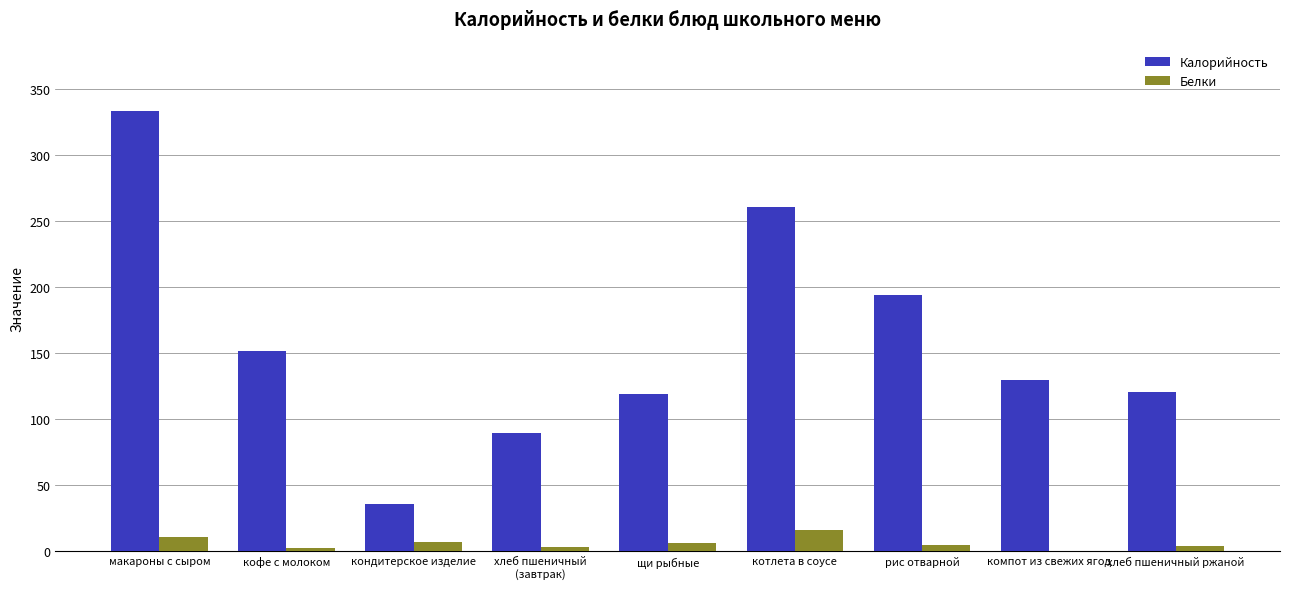

Between кондитерское изделие and рис отварной, which series saw the biggest shift?

Калорийность